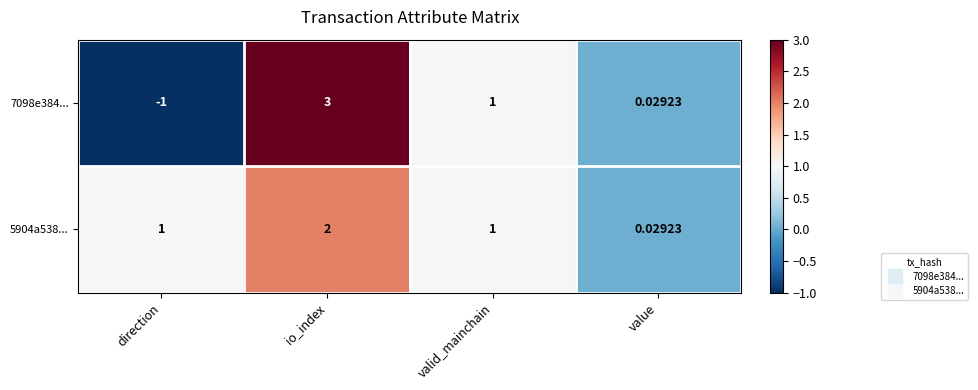

Which label corresponds to the smallest value in the chart?

direction